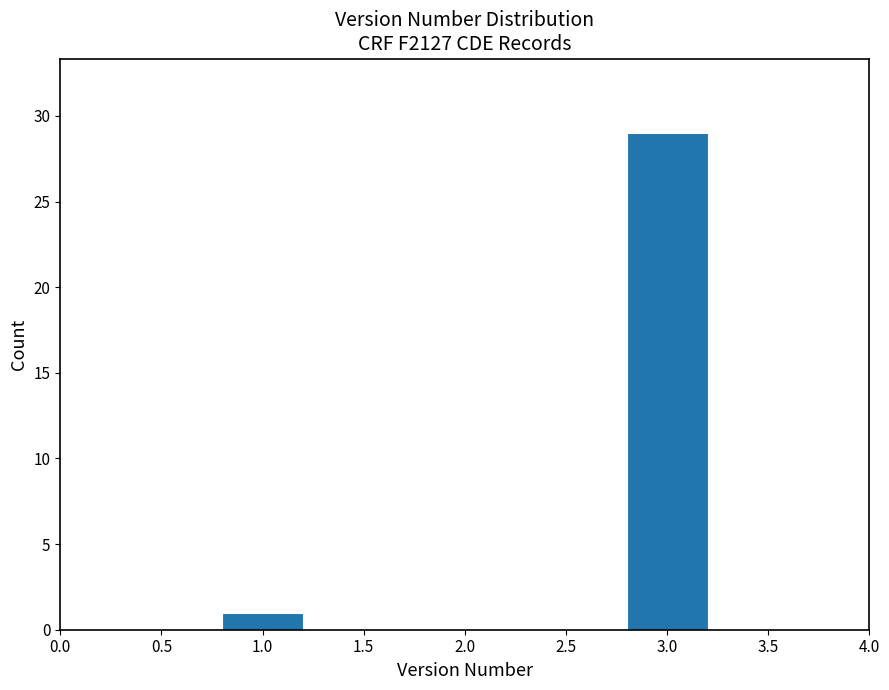

Reading right to left, list all the values displayed in this chart.

29	1